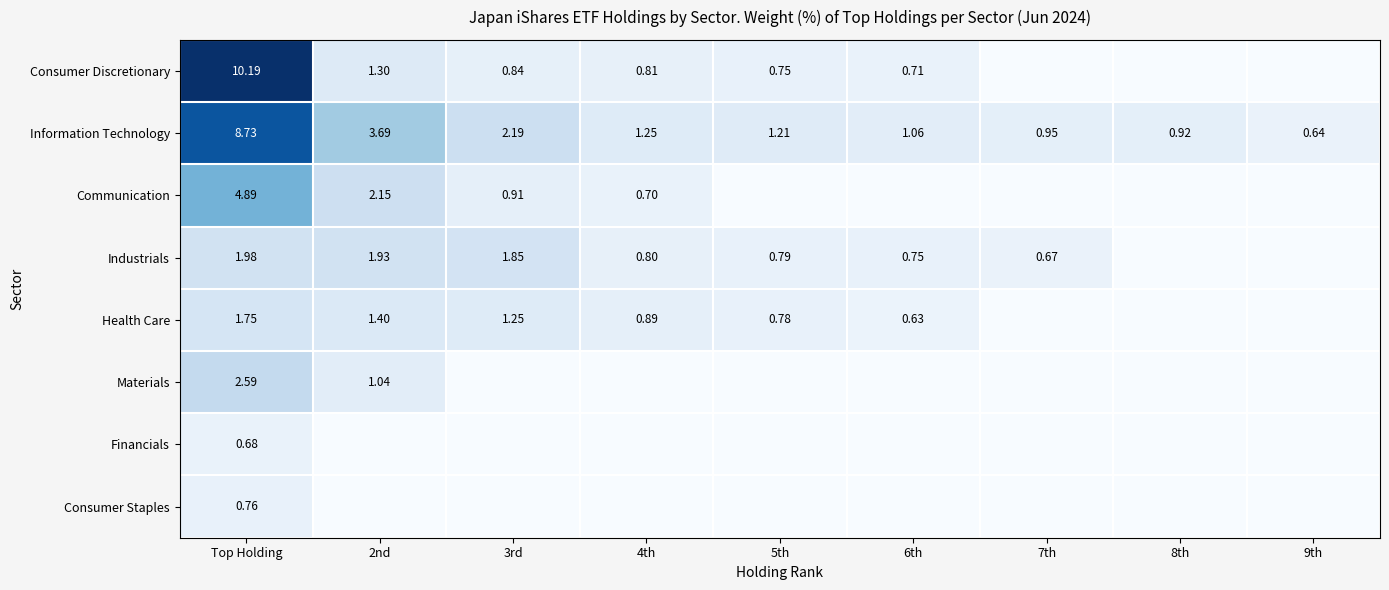

Rank the series at Top Holding from lowest to highest value.

Financials, Consumer Staples, Health Care, Industrials, Materials, Communication, Information Technology, Consumer Discretionary